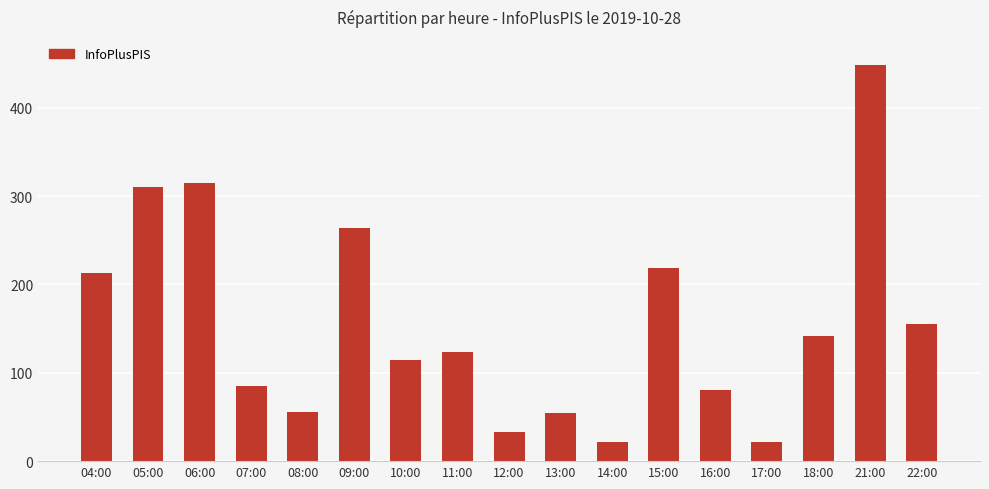

What position from the left is 04:00?

1